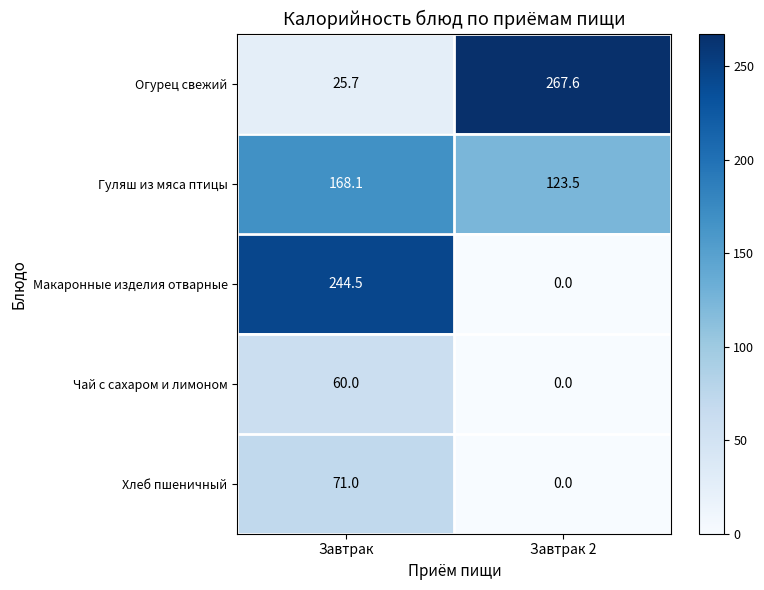

Rank the series at Завтрак from highest to lowest value.

Макаронные изделия отварные, Гуляш из мяса птицы, Хлеб пшеничный, Чай с сахаром и лимоном, Огурец свежий